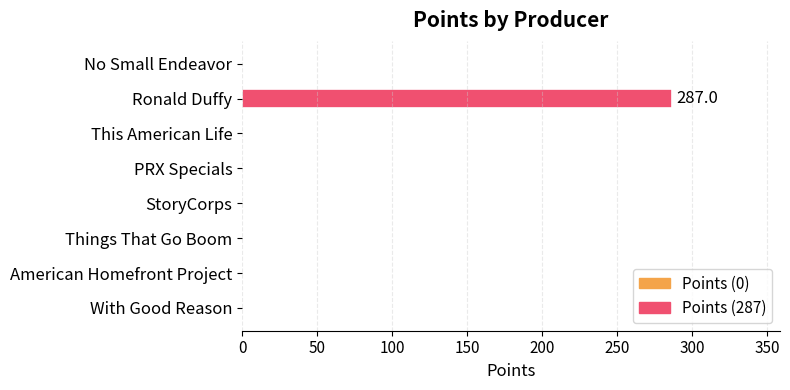

What is the sum of all values?

287